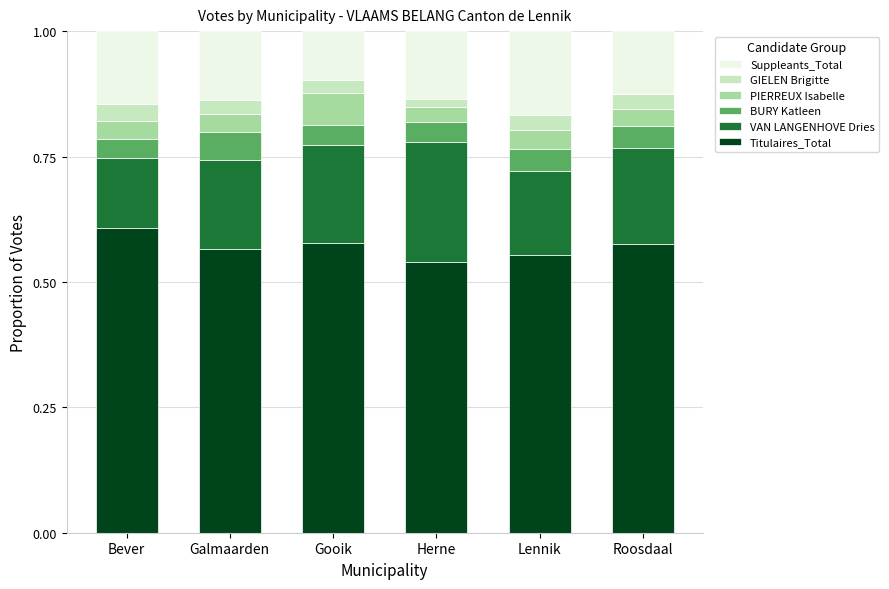

What is the sum of all Titulaires_Total values?

3.4